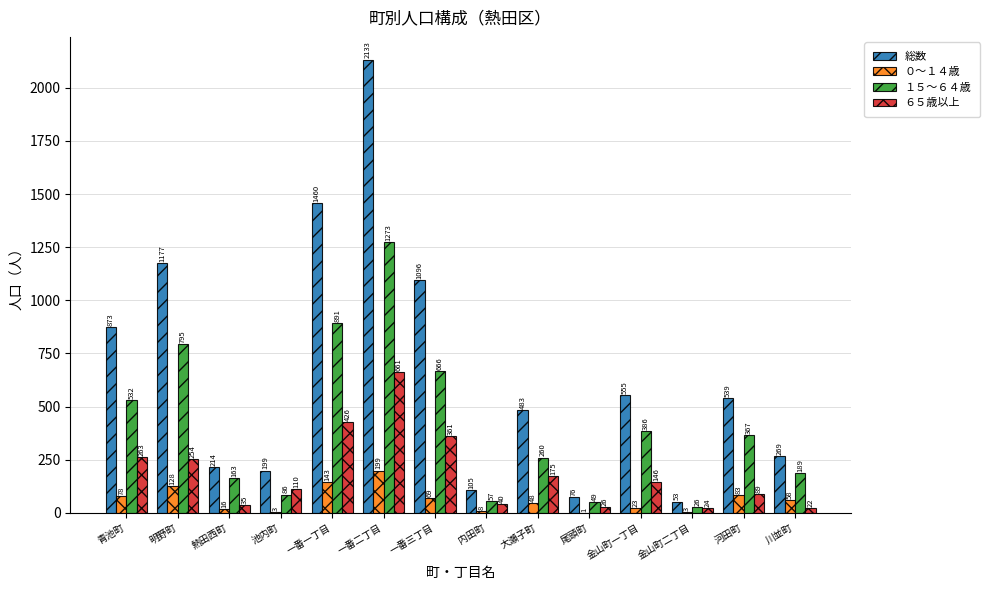

Is the value of ０～１４歳 at 内田町 greater than the value of 総数 at 金山町二丁目?

No